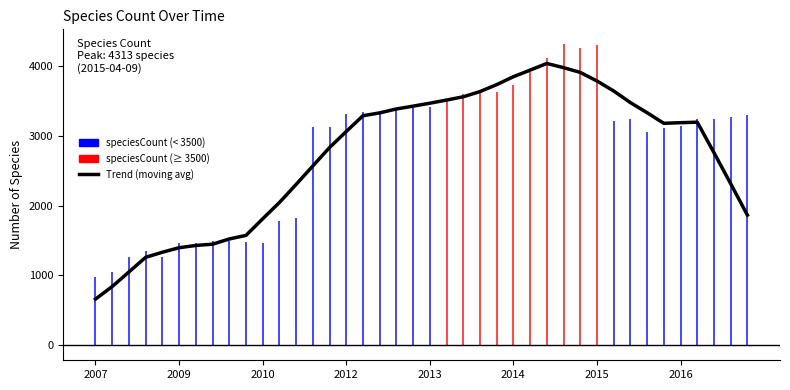

What is the sum of all values?

108982.0